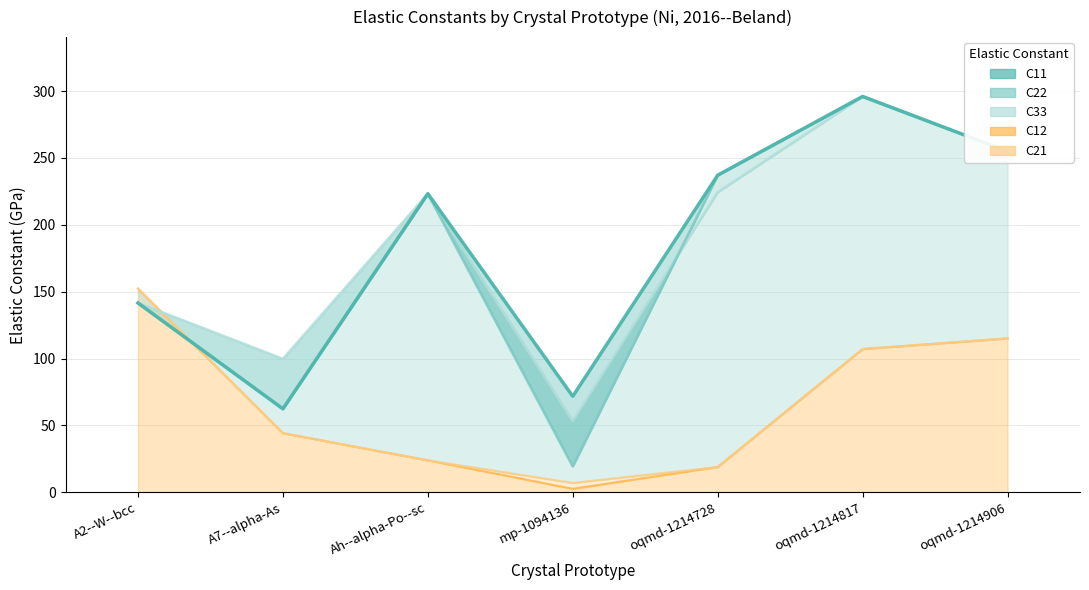

Which series has the largest total across all categories?

C33